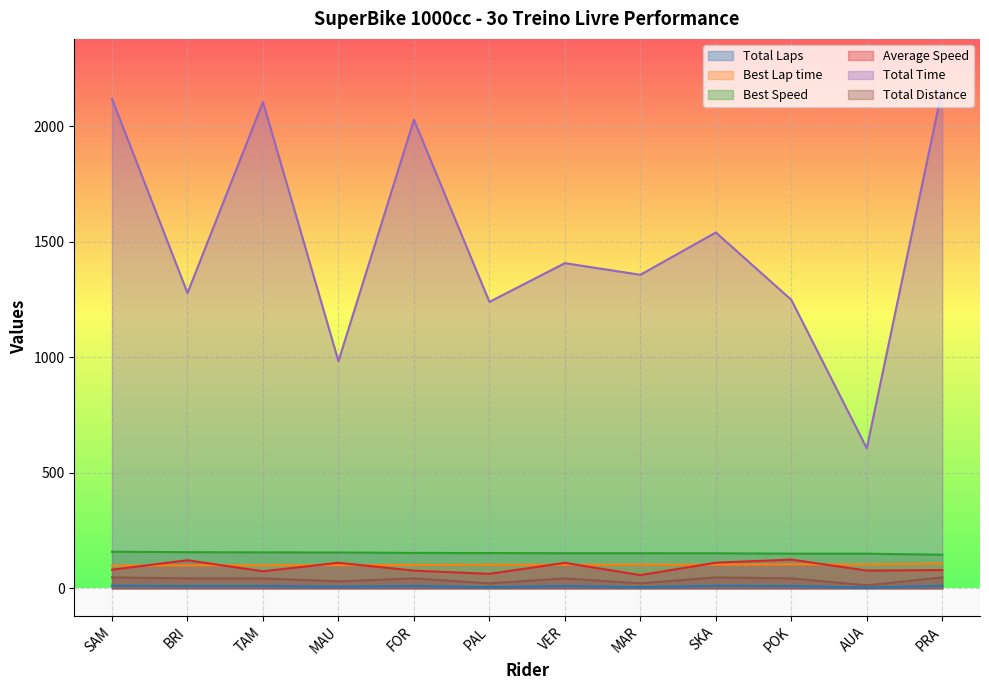

What position from the left is TAM?

3